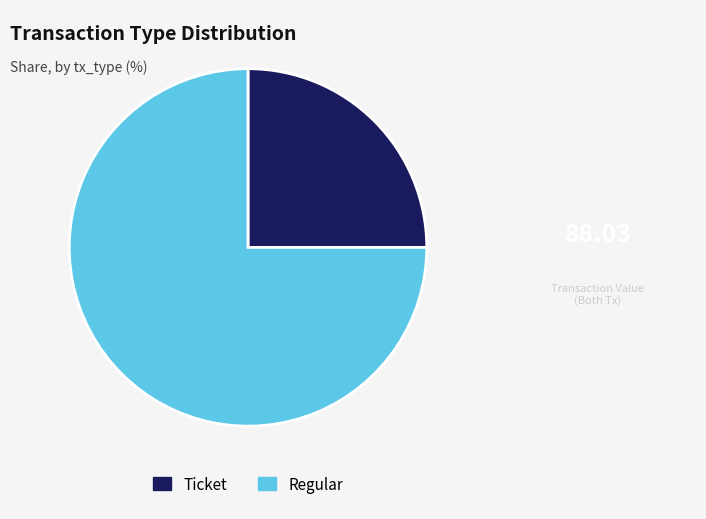

Is Ticket the majority of the pie?

No